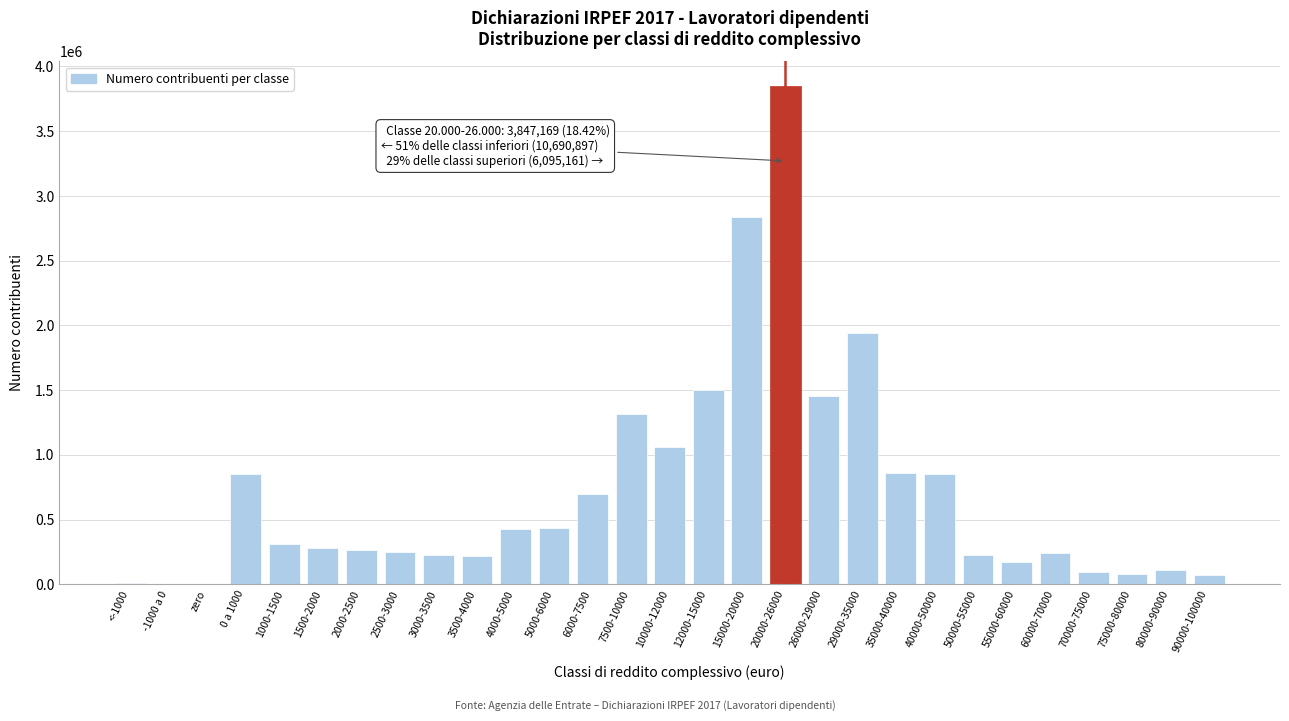

What is the greatest value displayed?

3847169